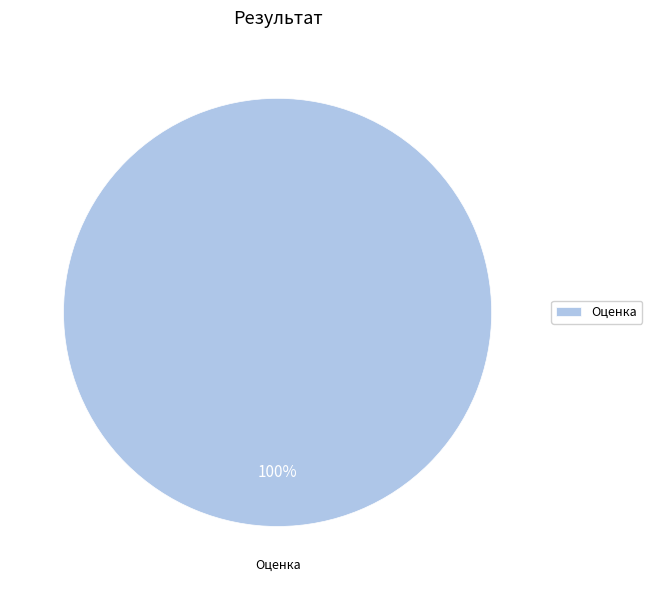

What is the majority slice?

Оценка